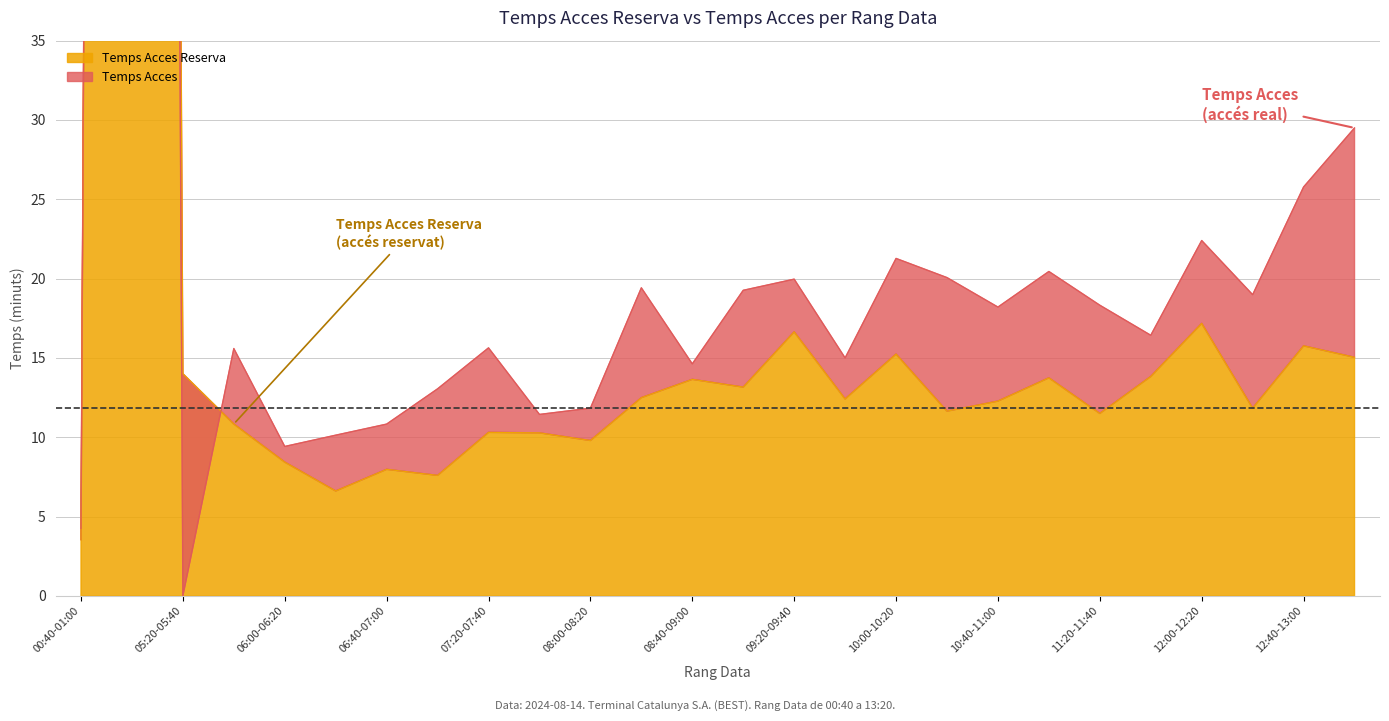

The value of Temps Acces Reserva at 12:40-13:00 is 7.5. True or false?

False